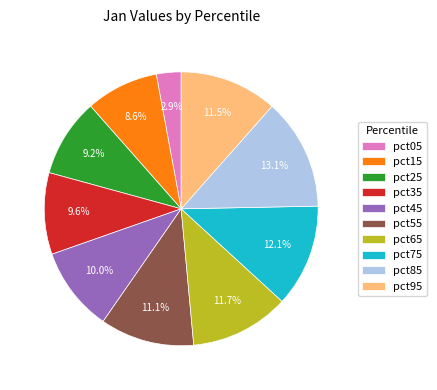

What is the largest slice in the pie chart?

pct85